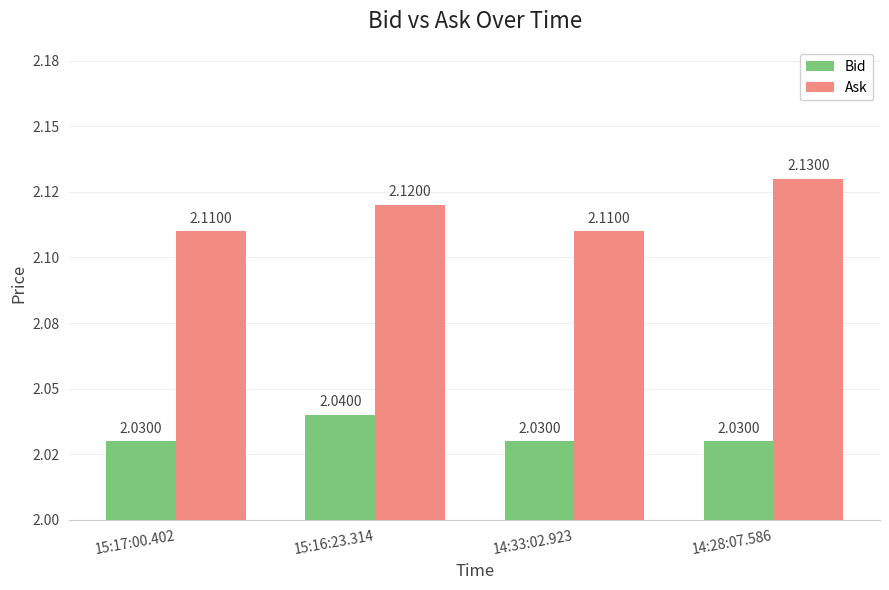

Are the bars horizontal?

No